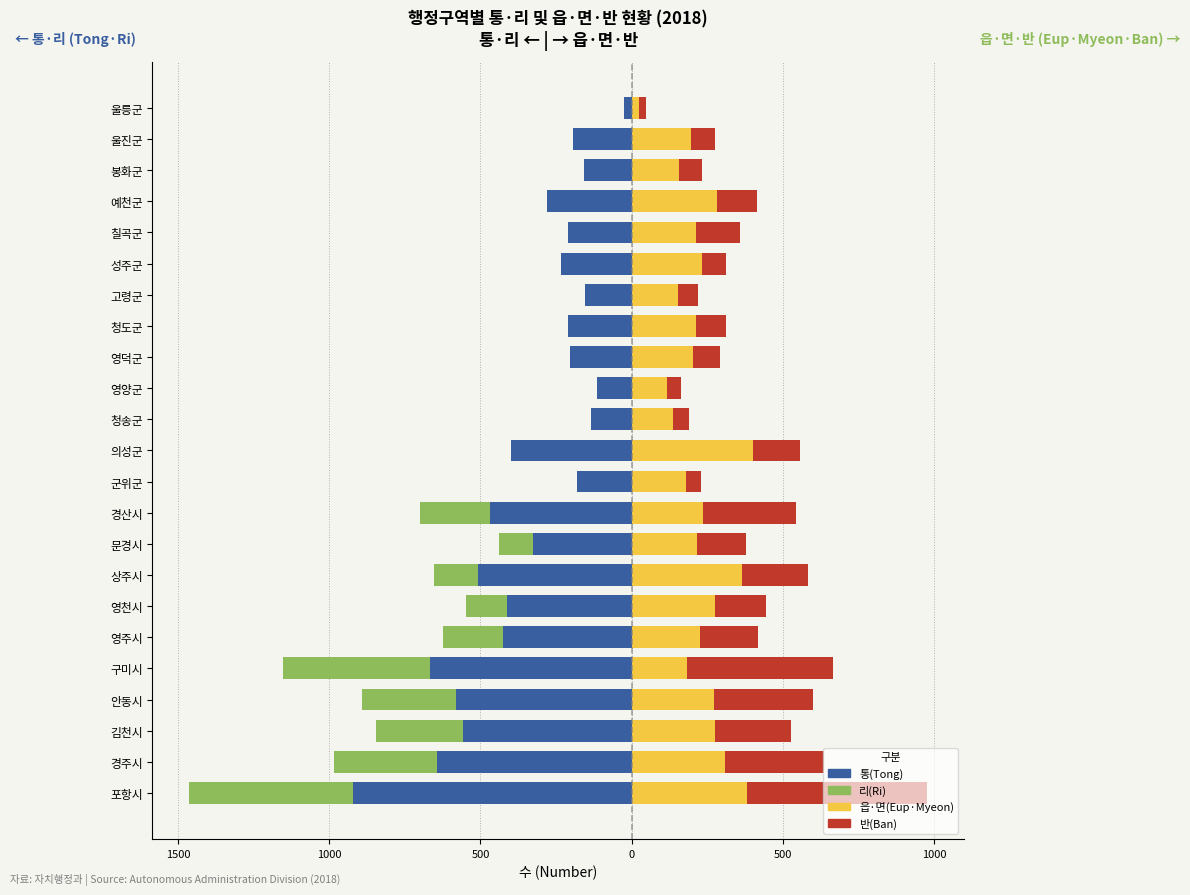

What is the difference between the second highest and second lowest values in the 통(Tong) series?

552.0